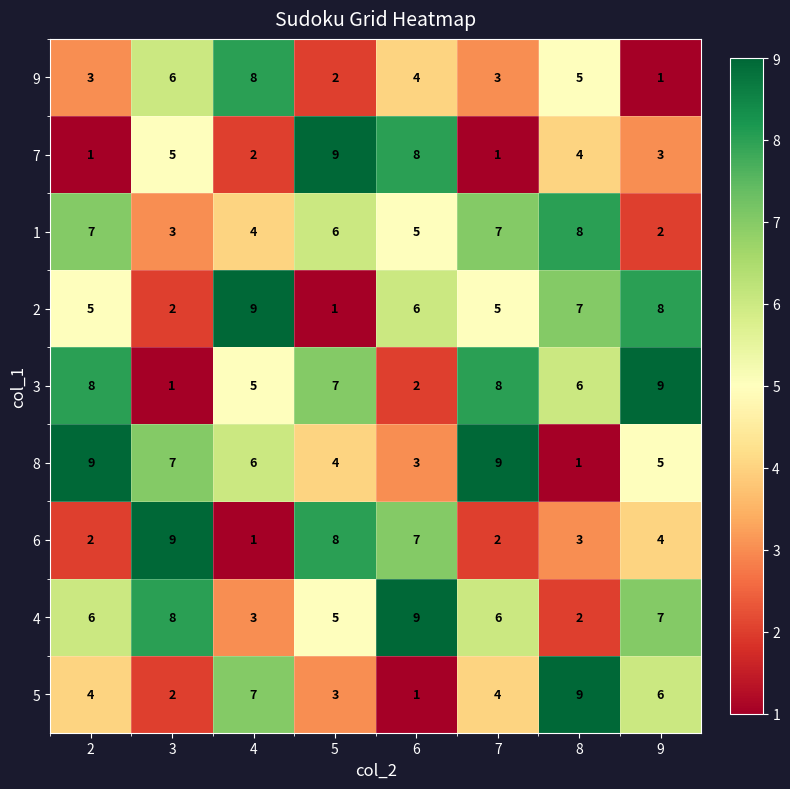

True or false: 6 has a value of 3 at 7.

False